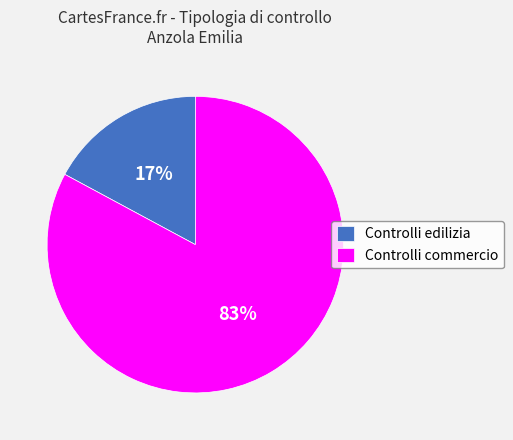

The Controlli edilizia slice represents 9% of the pie. True or false?

False